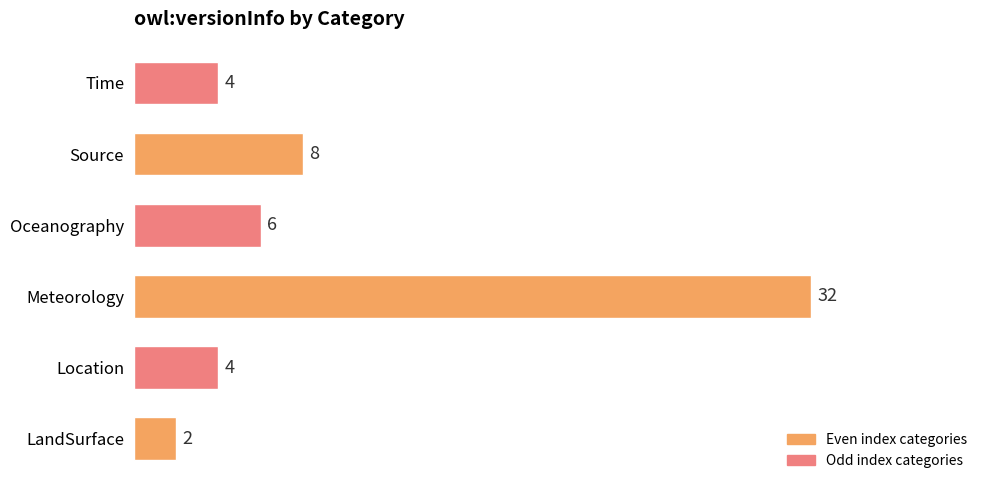

How many values are below 6?

3